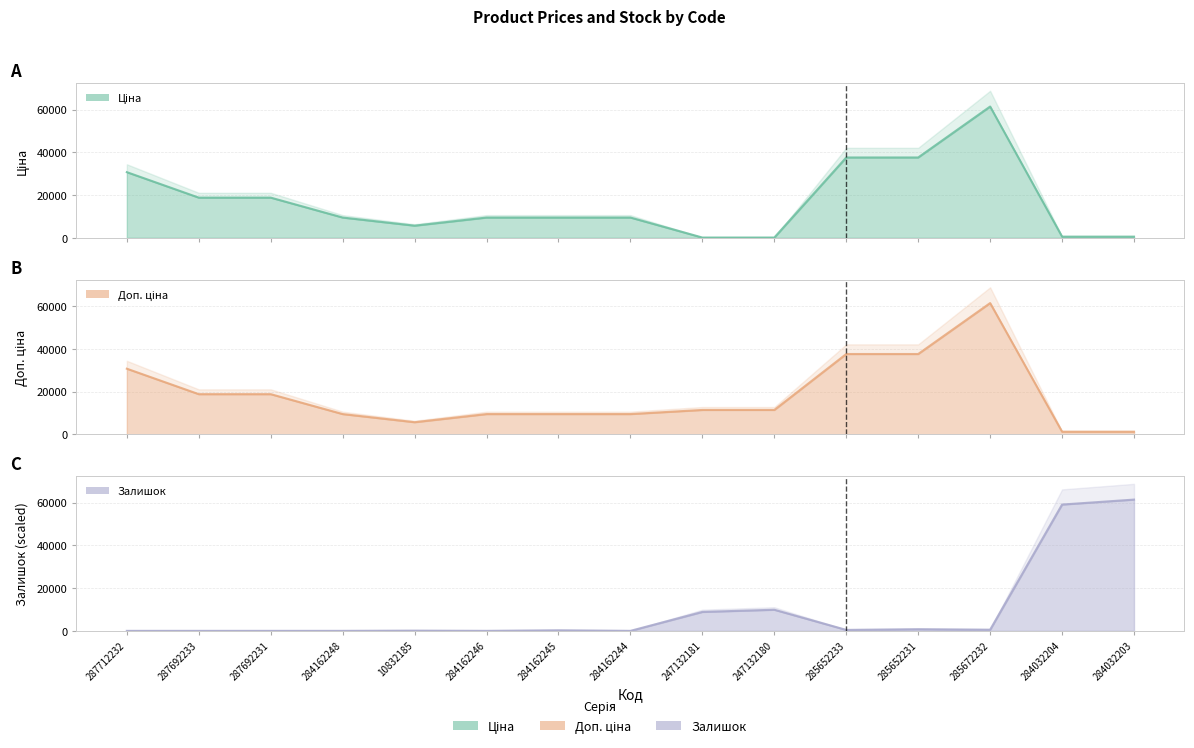

Which series has the largest total across all categories?

Доп. ціна